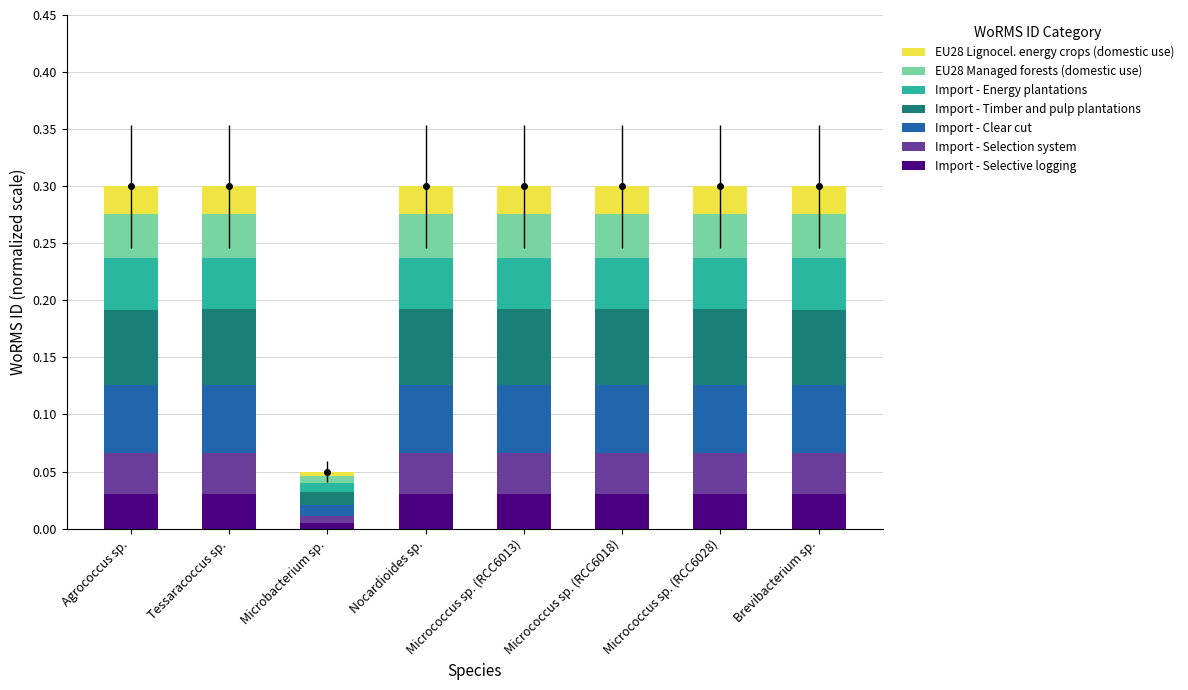

Rank the categories by value from lowest to highest.

Microbacterium sp., Brevibacterium sp., Agrococcus sp., Micrococcus sp. (RCC6013), Micrococcus sp. (RCC6018), Micrococcus sp. (RCC6028), Nocardioides sp., Tessaracoccus sp.